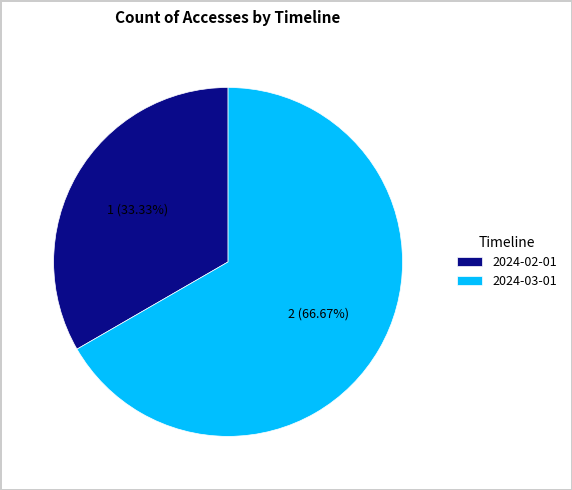

Count the number of slices in the pie.

2